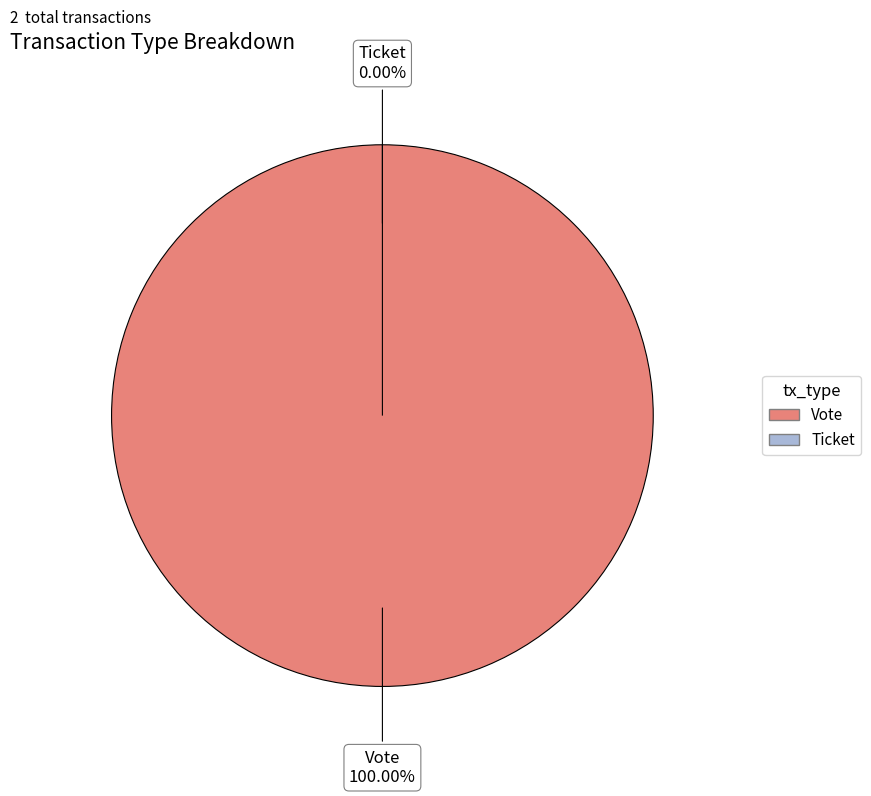

How many segments does this pie chart have?

2